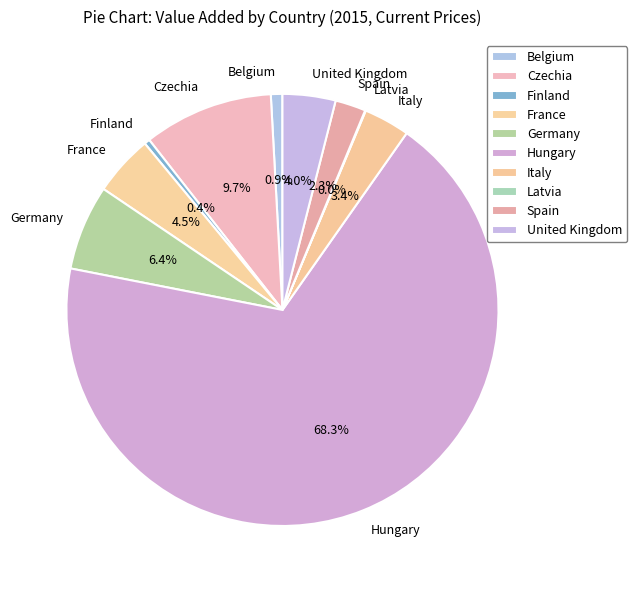

Which slice is the largest?

Hungary